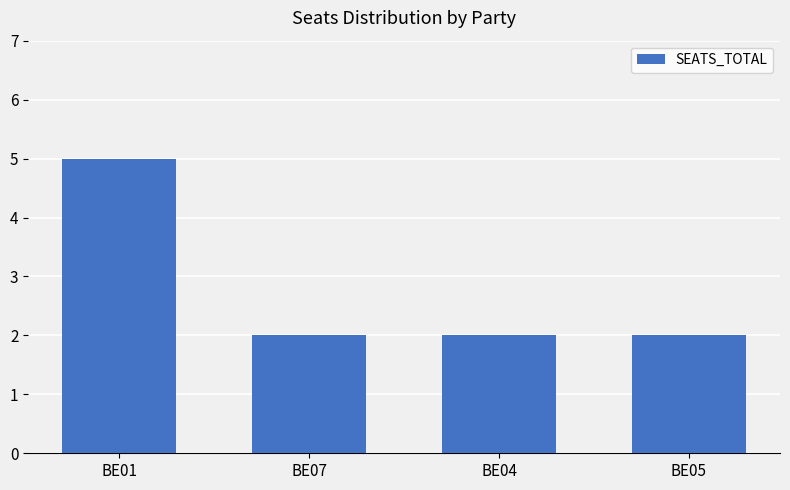

The value at BE04 is 1. True or false?

False